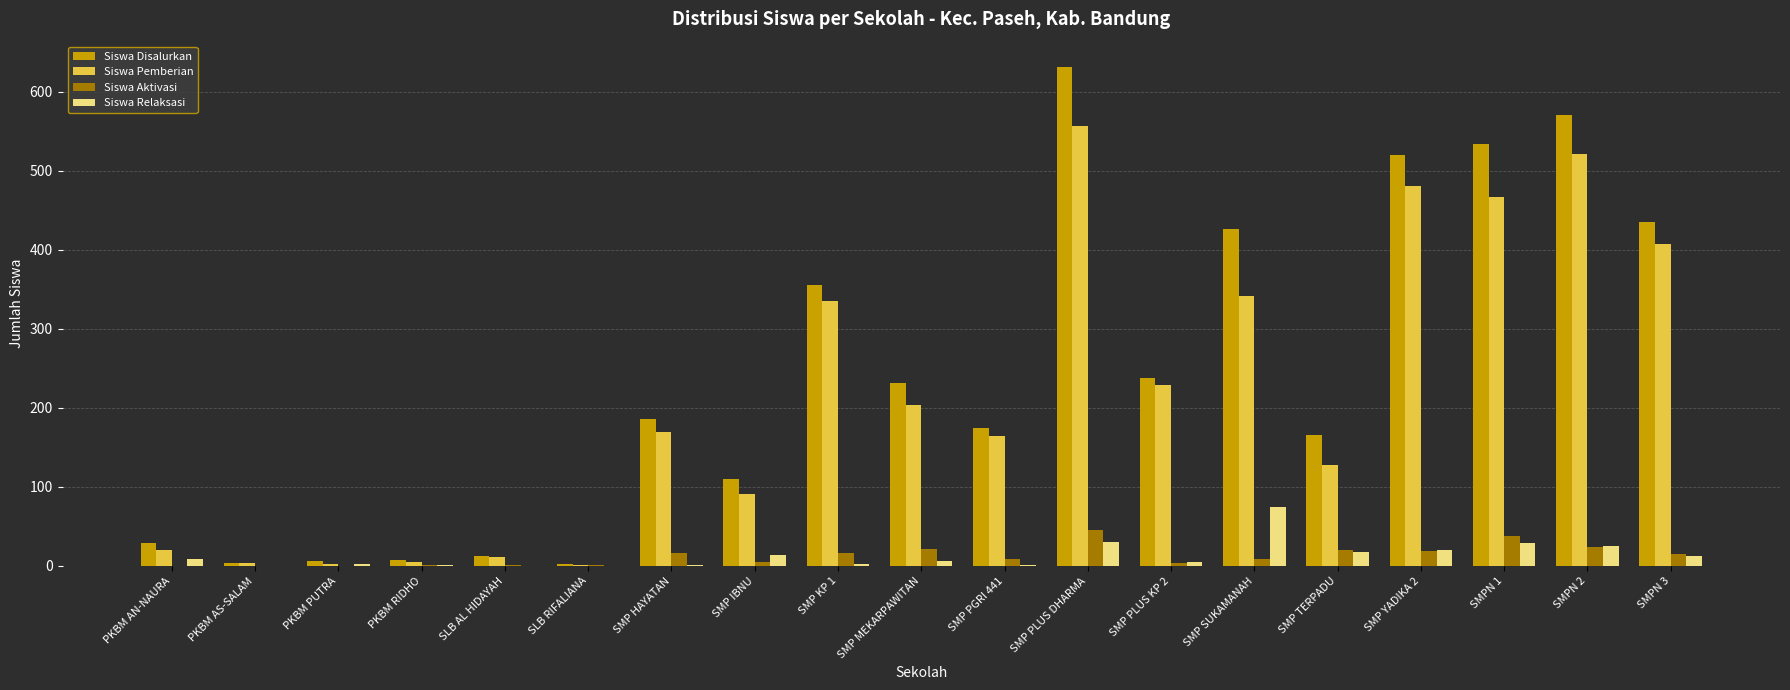

Which series changed the most between PKBM PUTRA and SMP YADIKA 2?

Siswa Disalurkan